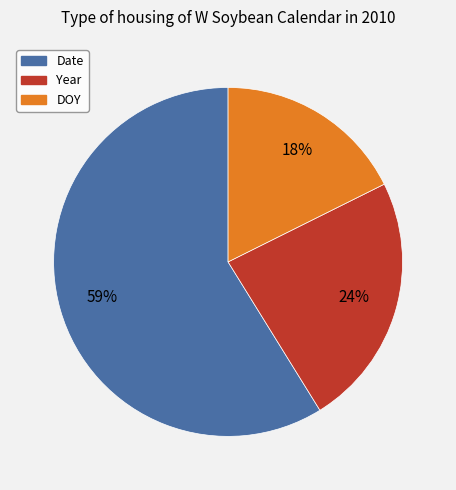

What percentage is the Year slice, to the nearest percent?

24%